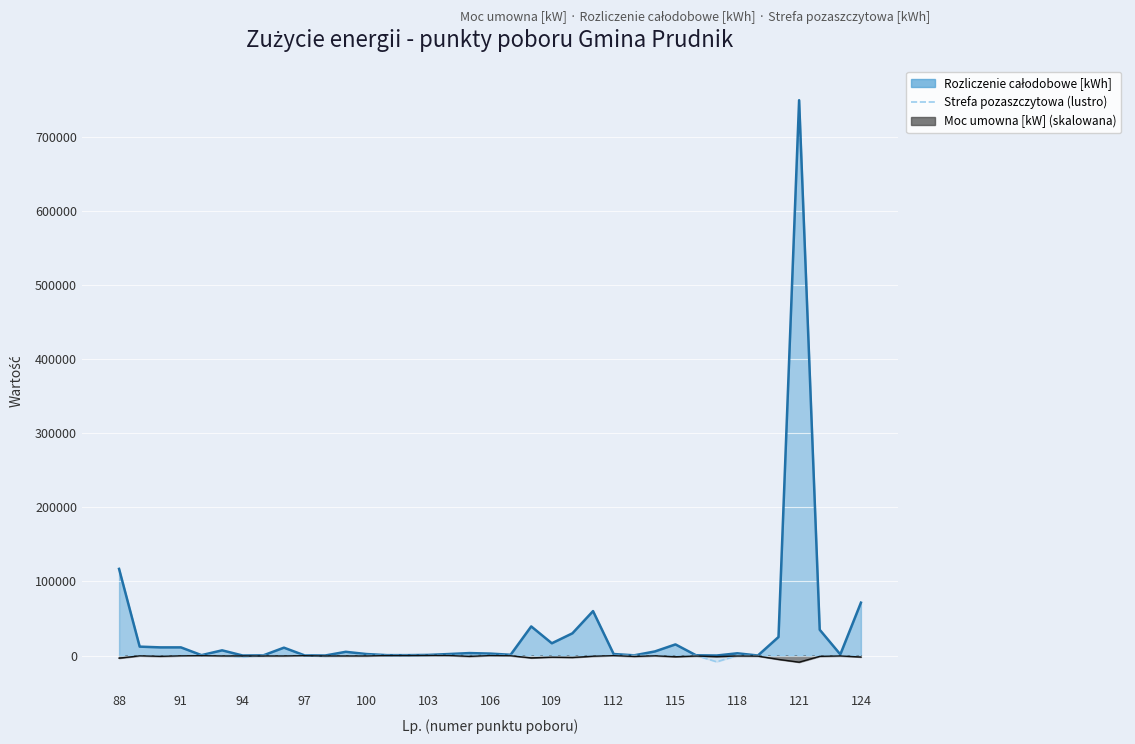

Which series has the widest spread of values?

Moc umowna [kW] (skalowana)